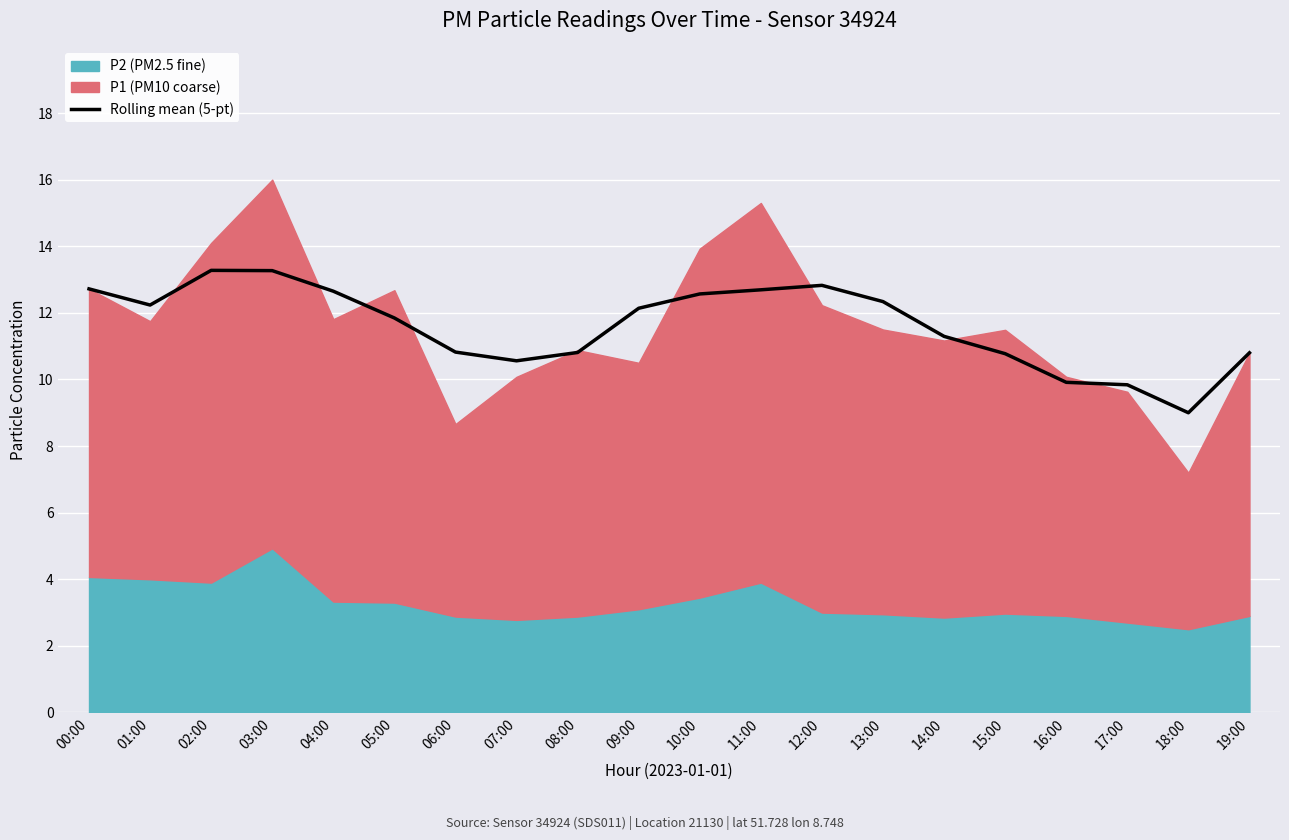

True or false: the data shows 12.7 at 04:00.

True